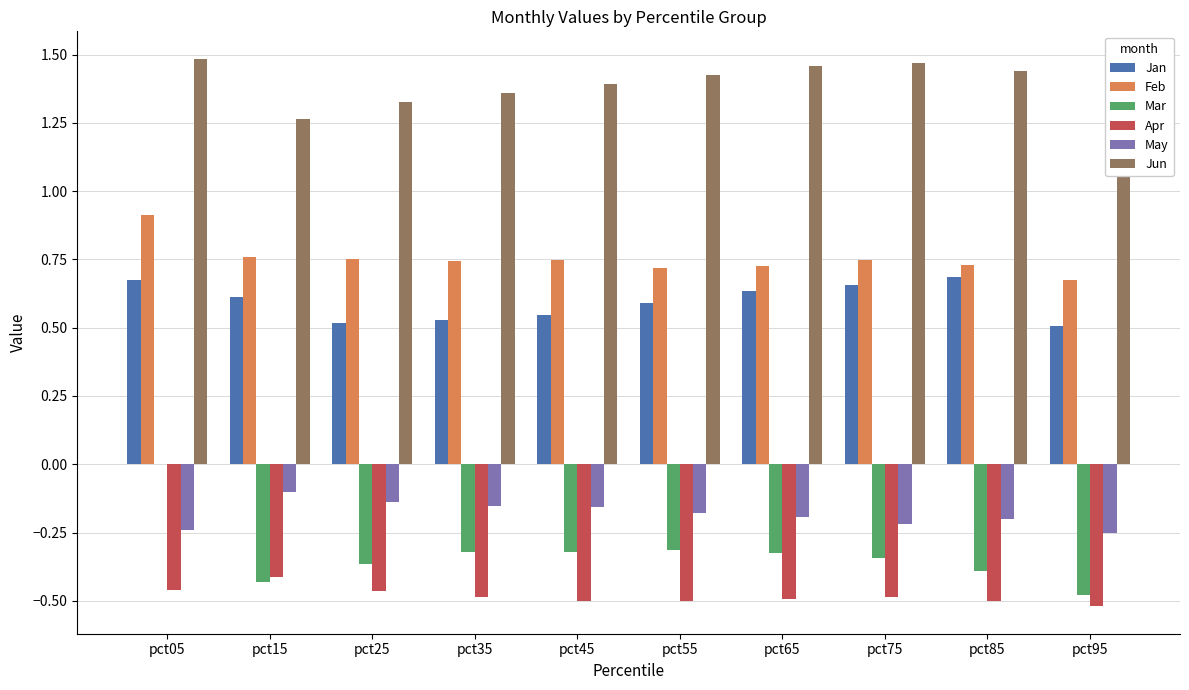

How many series are shown in this chart?

6